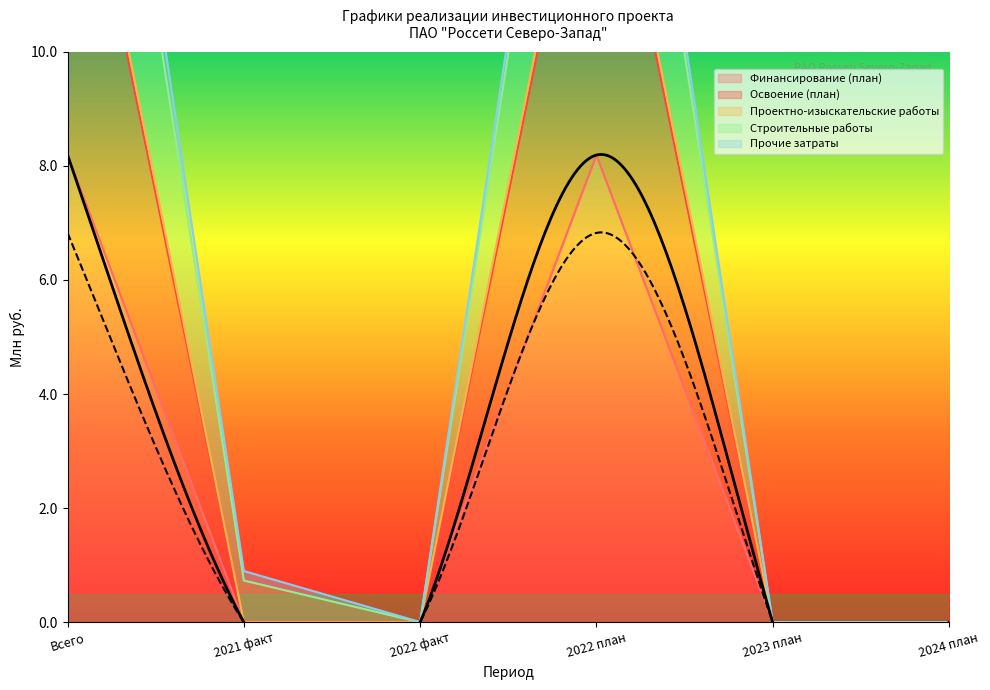

In Строительные работы, how many points are lower than both neighbors (excluding endpoints)?

1